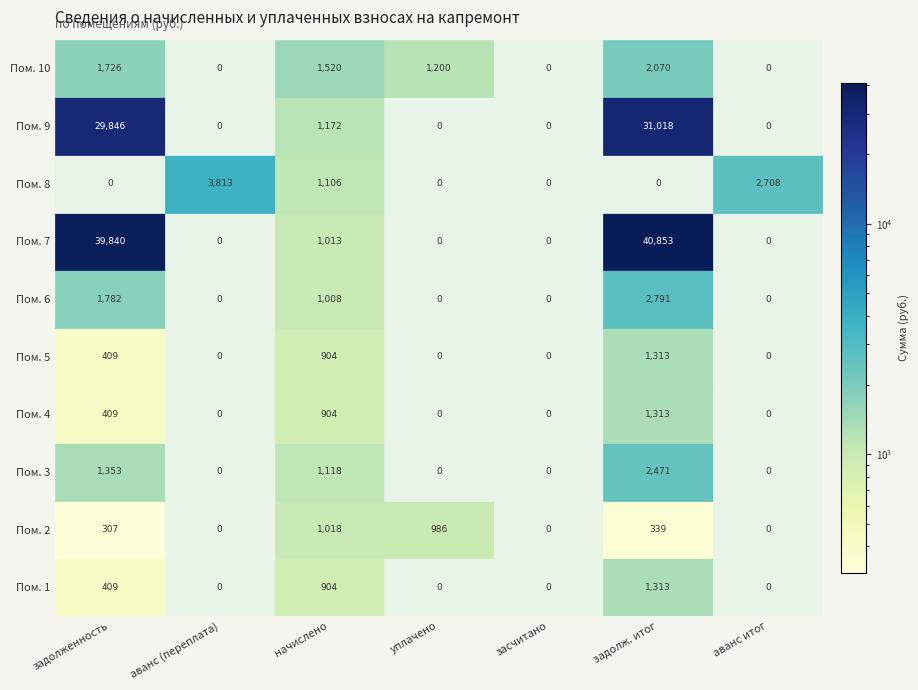

Is it true that 10 equals 879.9 at 2?

False